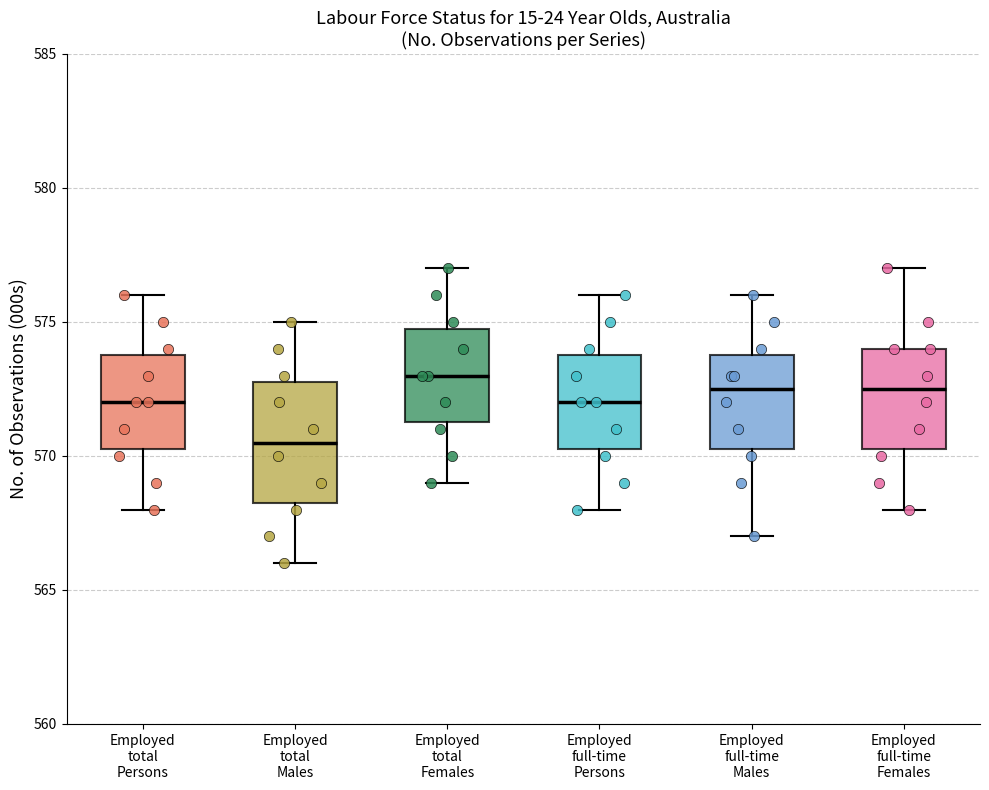

Where is the upper edge of the box for Employed full-time Males on the y-axis? The values are not printed on the chart, so give them approximately, as read against the axis.

574.0